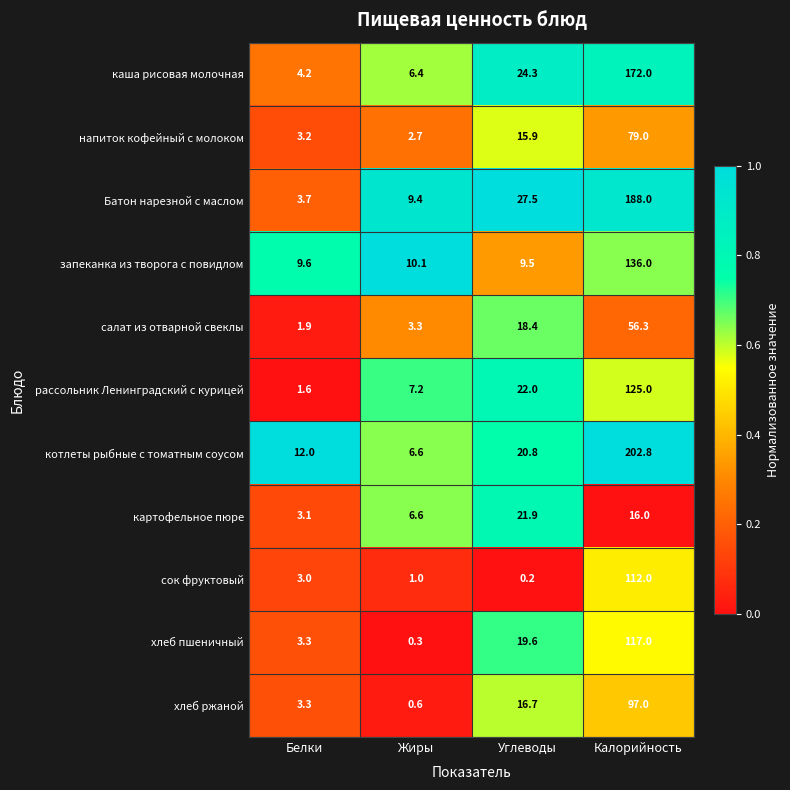

The value of хлеб пшеничный at Жиры is 0.3. True or false?

True